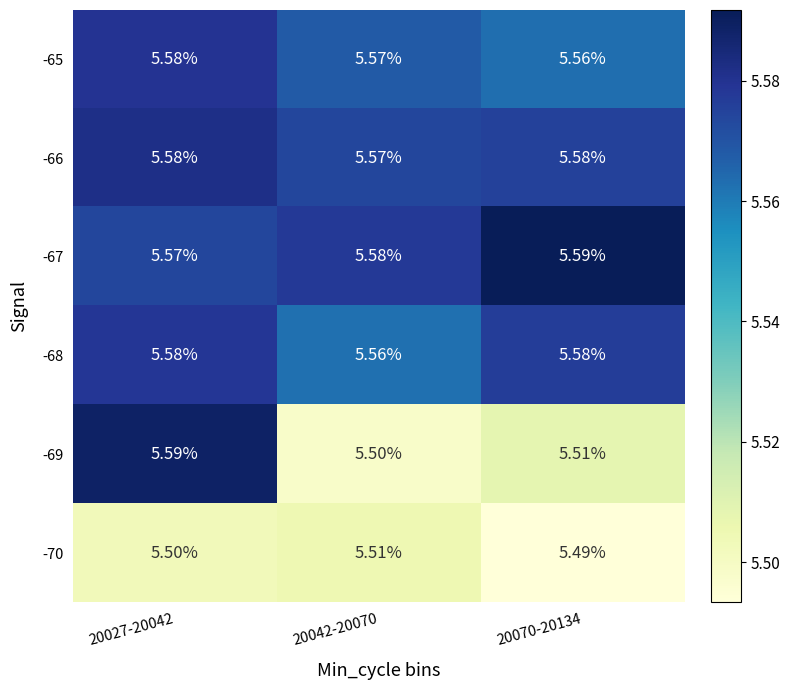

How many distinct data groups are displayed?

6